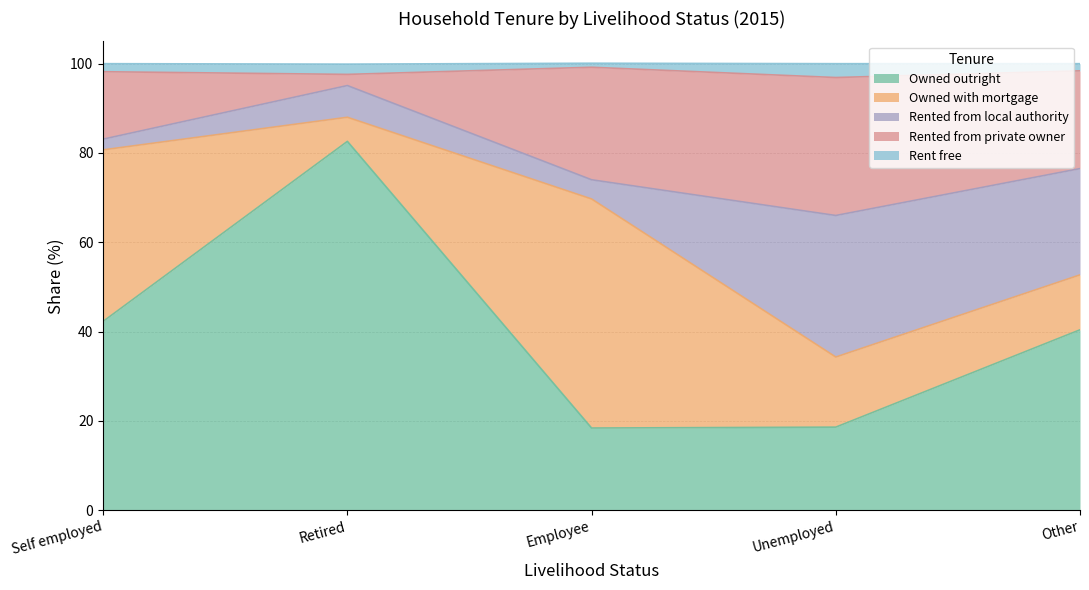

What is the smallest value displayed?

18.4